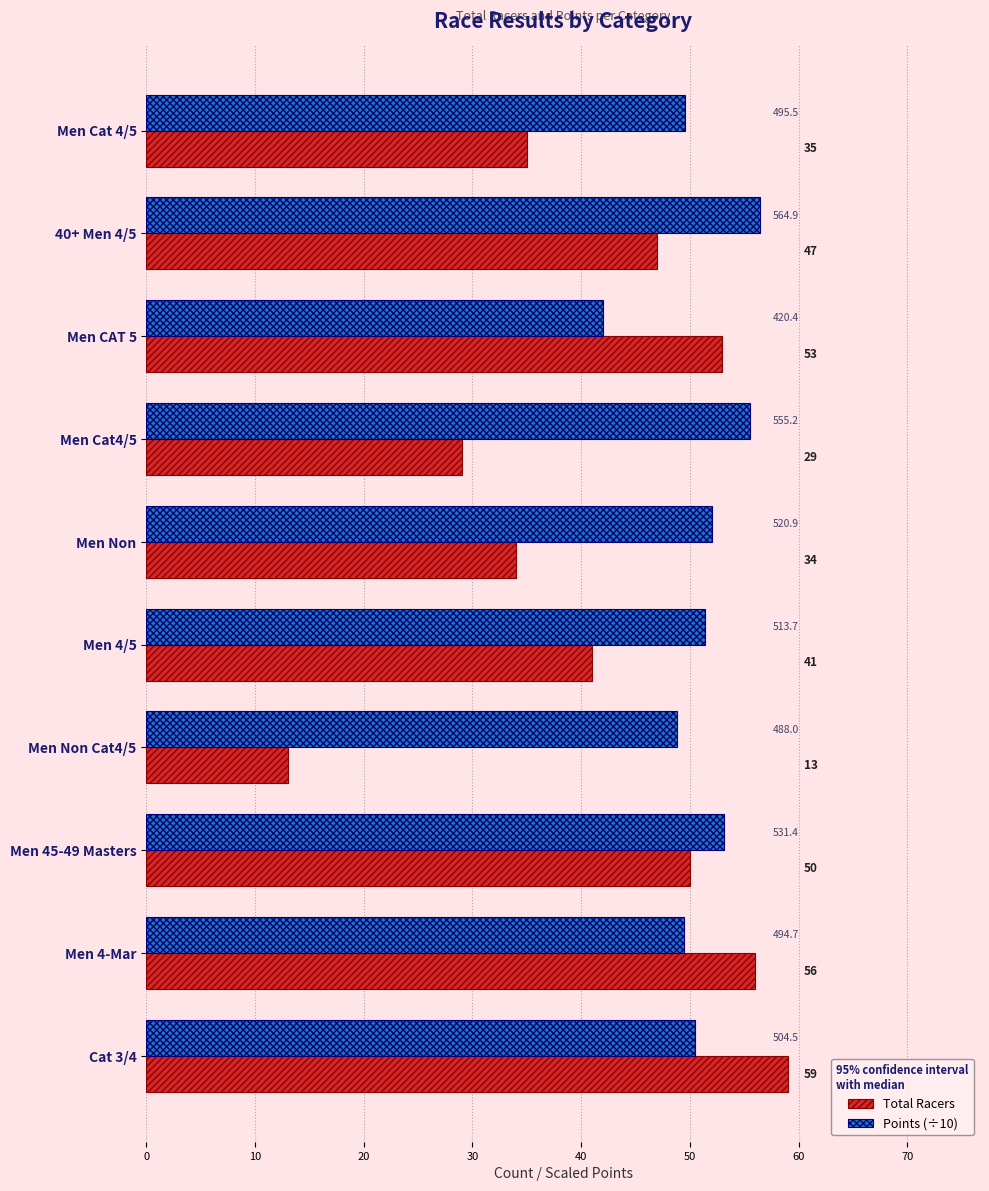

The value of Total Racers at 40+ Men 4/5 is 47.0. True or false?

True